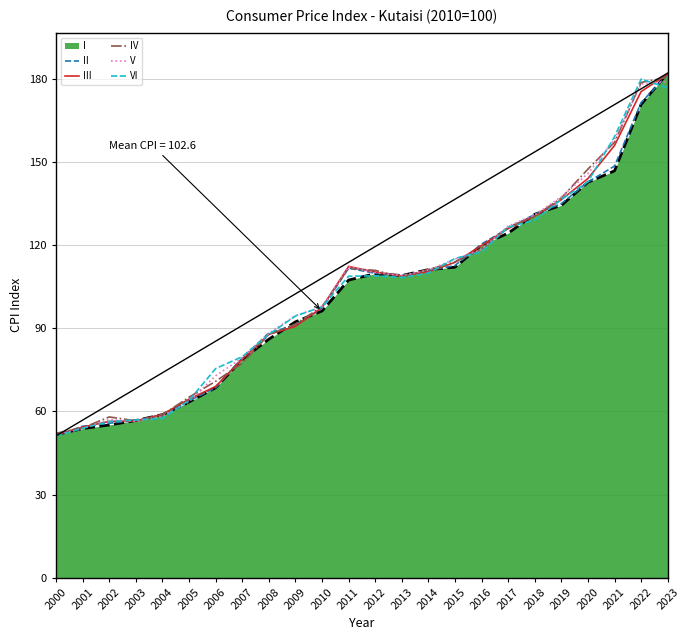

After their last crossing, which series has the higher values: VI or III?

III